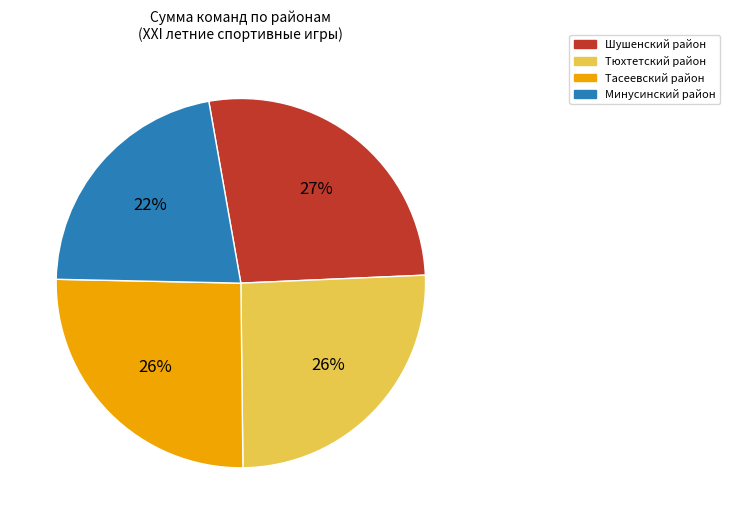

Does any single category account for the majority?

No